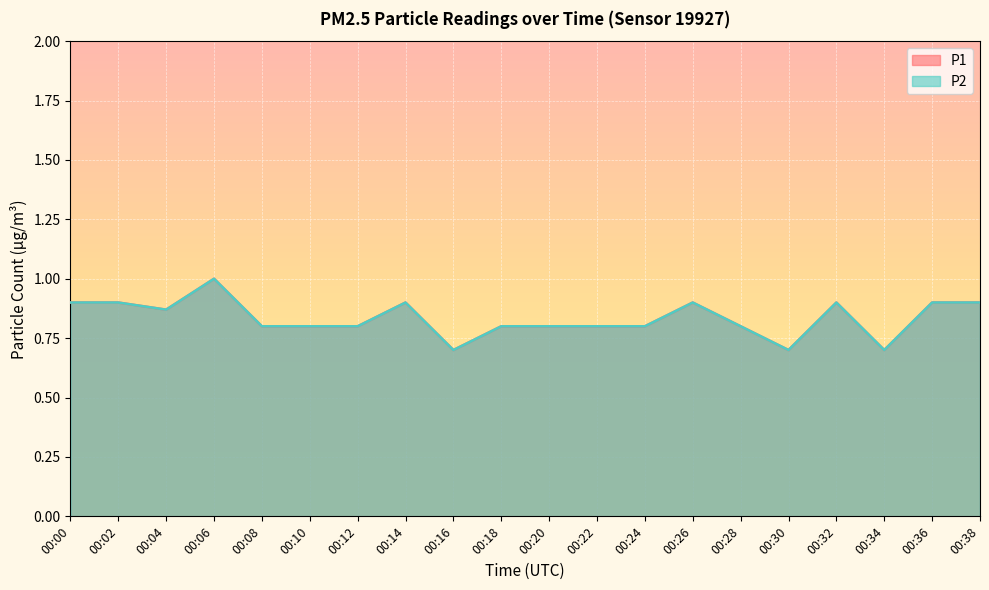

Rank the categories by P2 value from lowest to highest.

00:16, 00:30, 00:34, 00:08, 00:10, 00:12, 00:18, 00:20, 00:22, 00:24, 00:28, 00:04, 00:00, 00:02, 00:14, 00:26, 00:32, 00:36, 00:38, 00:06